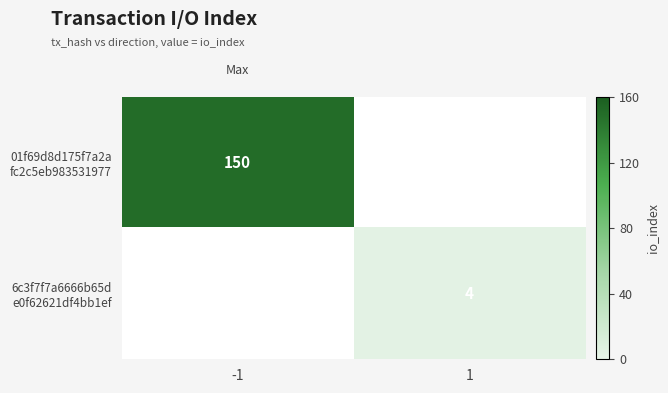

What is the minimum value shown in the chart?

4.0